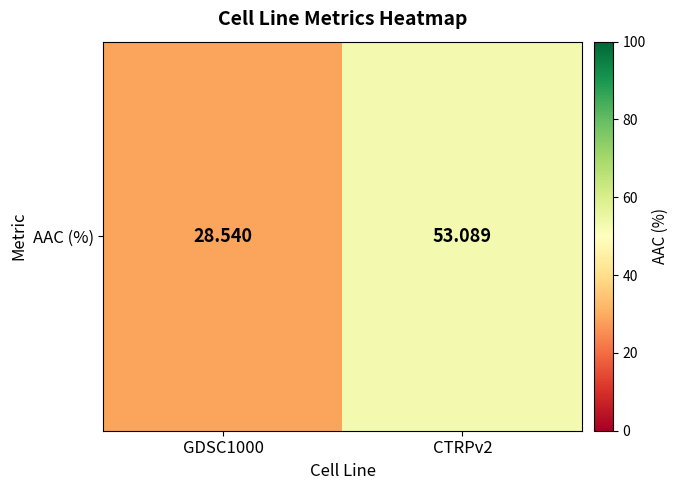

What is the smallest value displayed?

28.5